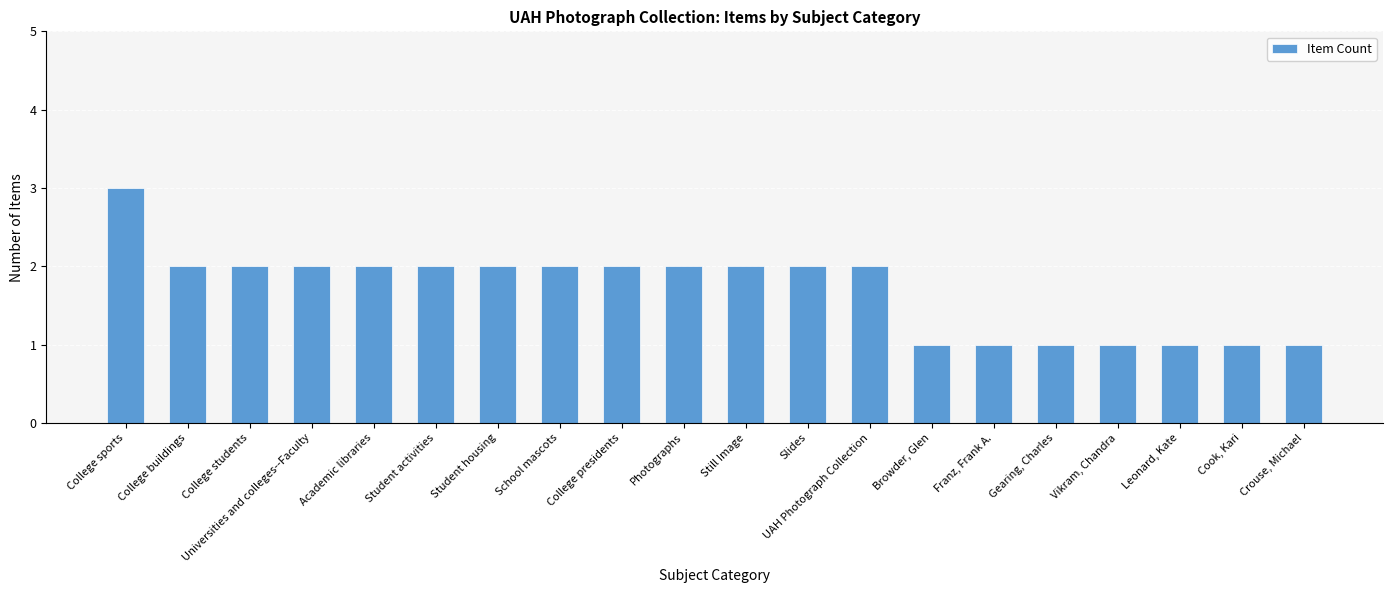

What is the difference between the maximum and minimum values?

2